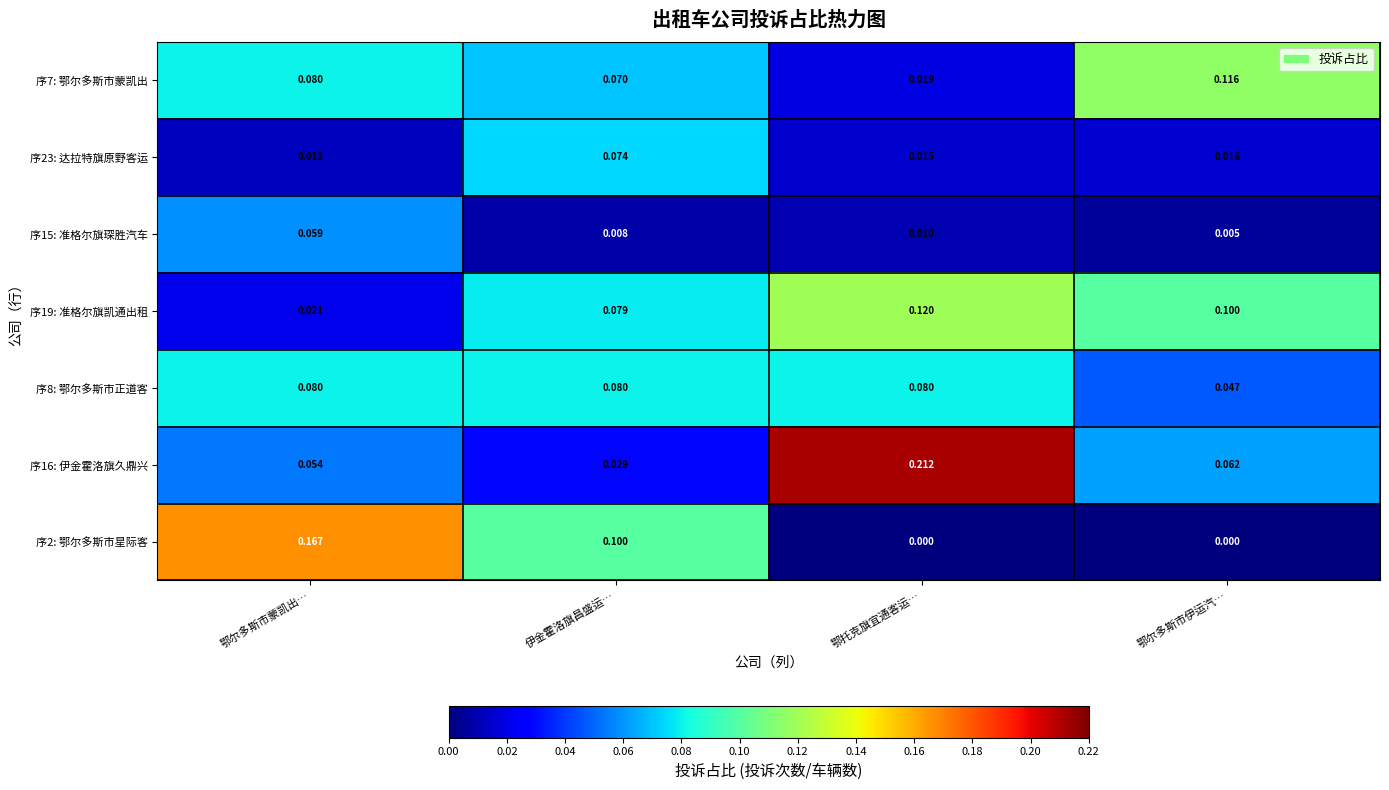

Is the value of 序7: 鄂尔多斯市蒙凯出 at 伊金霍洛旗昌盛运… greater than the value of 序16: 伊金霍洛旗久鼎兴 at 鄂托克旗宜通客运…?

No